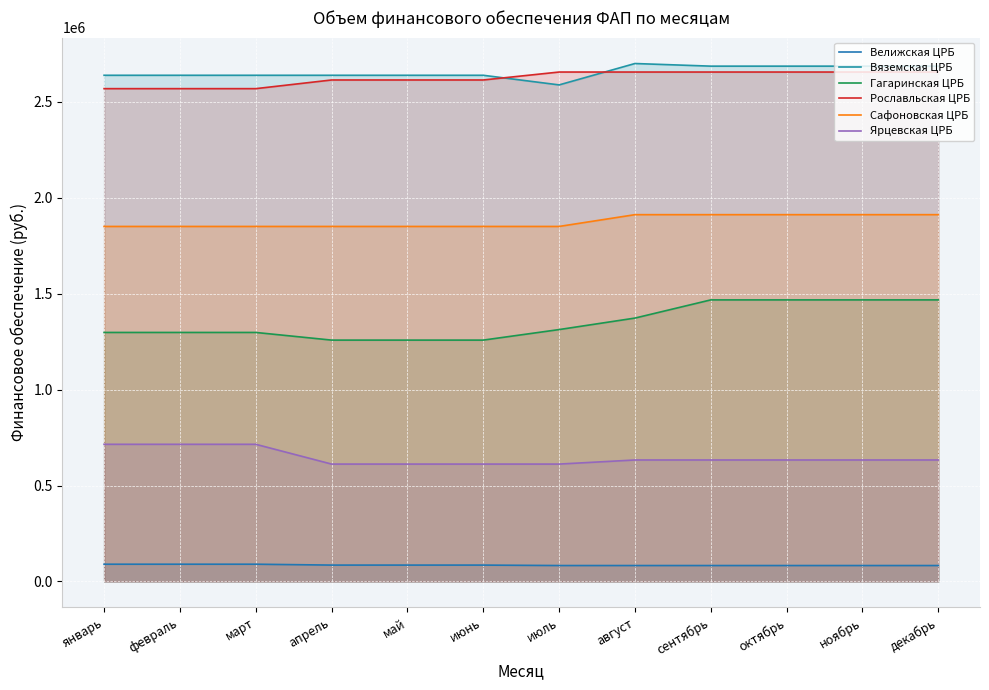

The Велижская ЦРБ series shows 115550.4 at июнь. True or false?

False